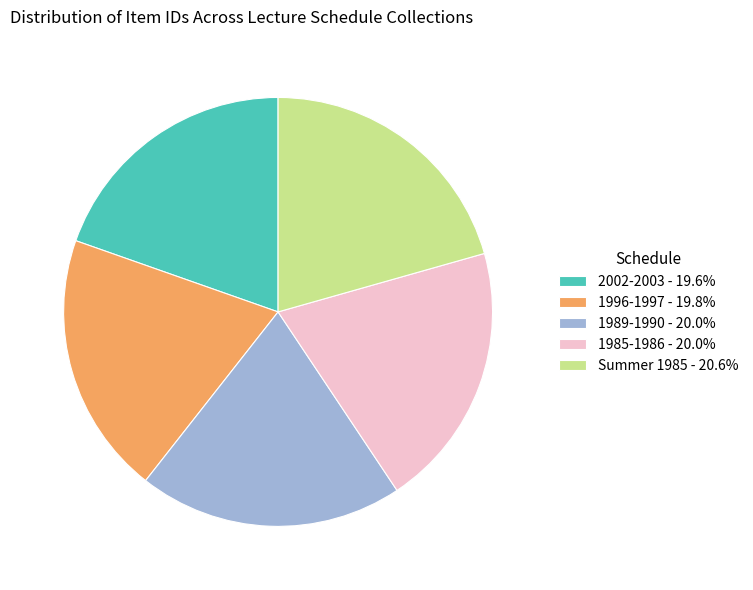

Combined, do 1989-1990 - 20.0% and Summer 1985 - 20.6% account for over 50%?

No